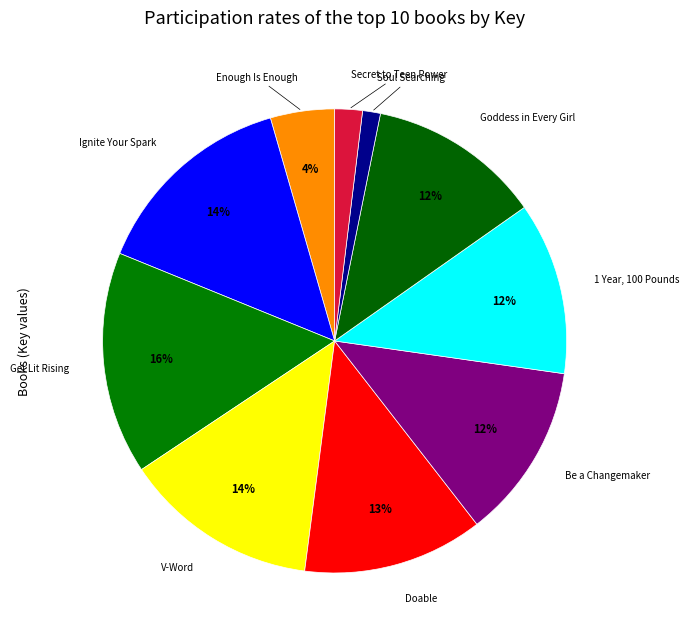

Count the number of slices in the pie.

10